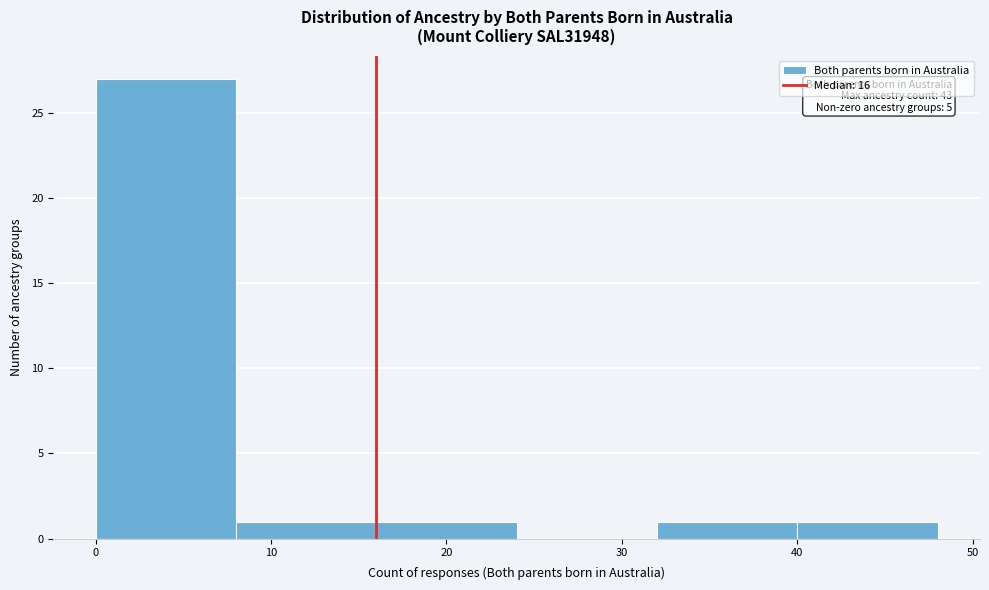

Which range on the x-axis has the tallest bar?

0 to 8